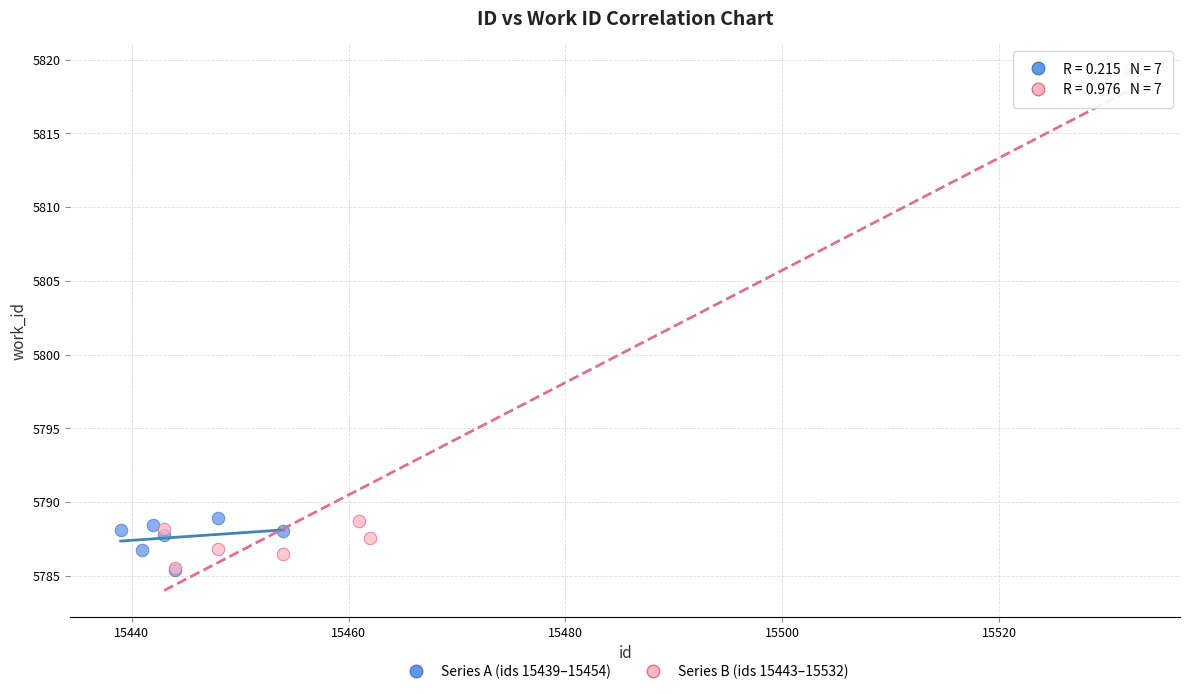

What are all the series names shown in the legend?

Series A (ids 15439–15454), Series B (ids 15443–15532)